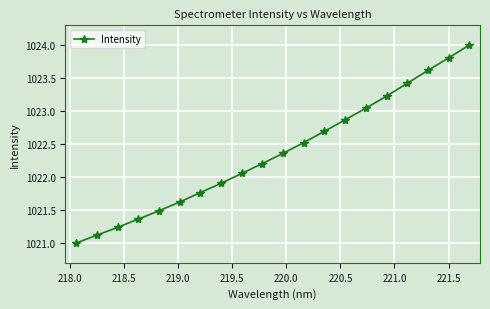

What is the minimum value shown in the chart?

1021.0